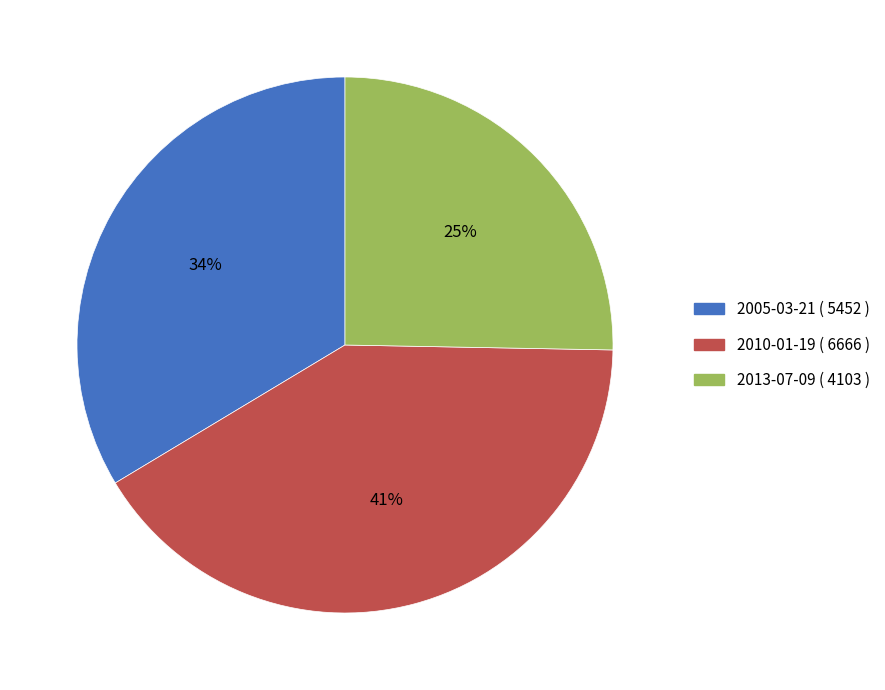

Which has a higher value, 2013-07-09 or 2005-03-21?

2005-03-21